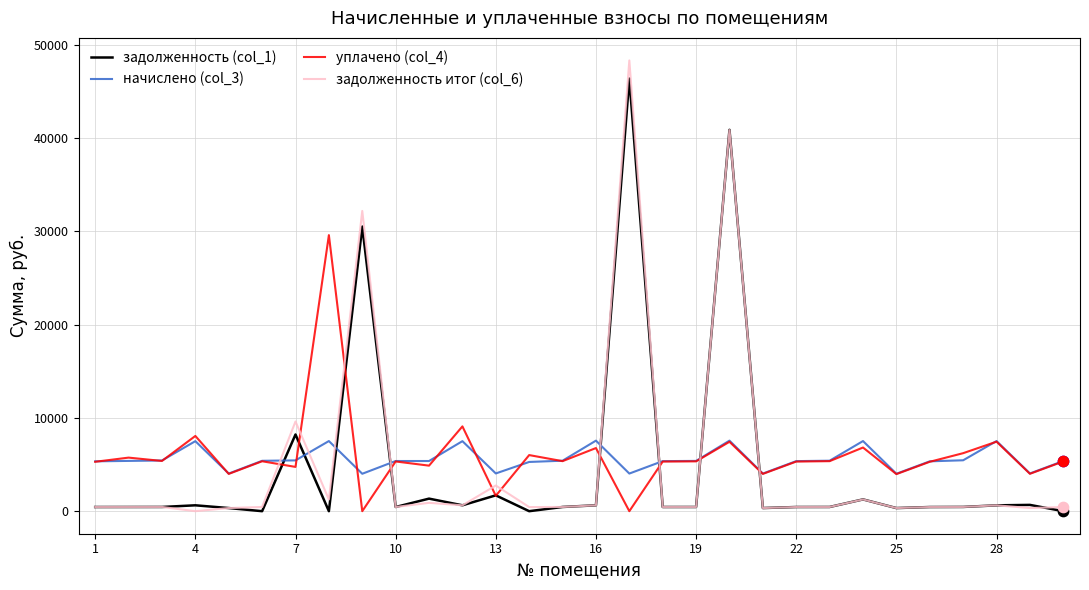

What are all the series names shown in the legend?

задолженность (col_1), начислено (col_3), уплачено (col_4), задолженность итог (col_6)